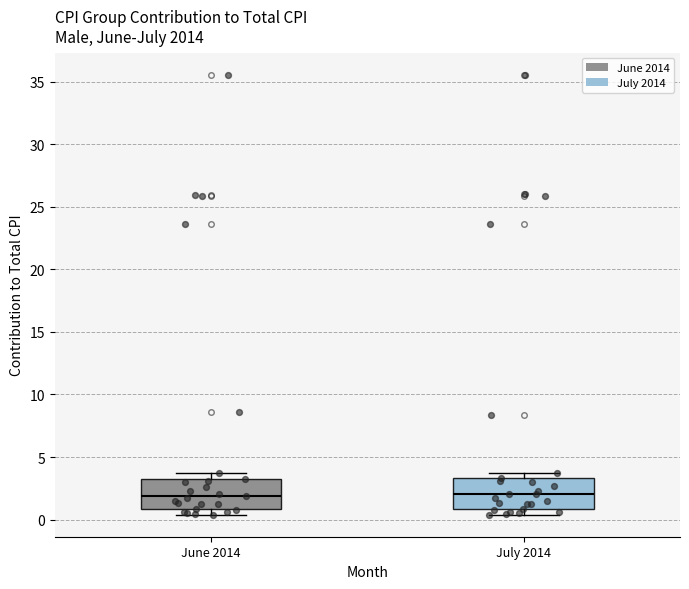

Reading left to right, read every box against the y-axis: the position of its median line, the range the box covers, and the ends of its whiskers. The values are not printed on the chart, so give them approximately, as read against the axis.

June 2014: median 2.0, box 1.0 to 3.5, whiskers 0.5 to 3.5 (just above the box's upper edge)
July 2014: median 2.0, box 1.0 to 3.5, whiskers 0.5 to 3.5 (just above the box's upper edge)